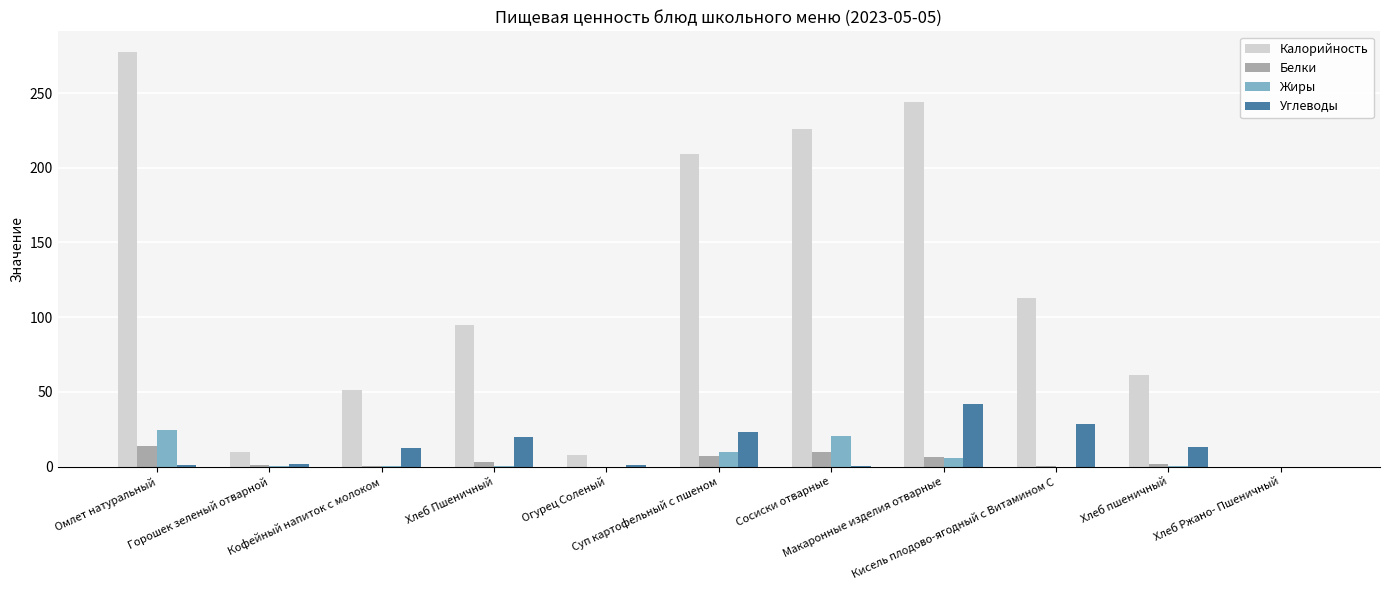

What value does the Калорийность series have at Макаронные изделия отварные?

244.3